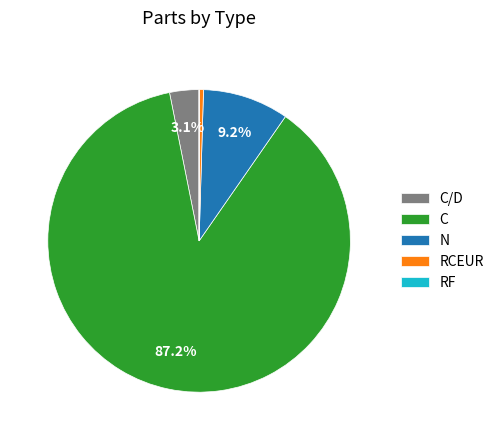

To the nearest percent, what is the difference between the RCEUR and C/D slice percentages?

3%